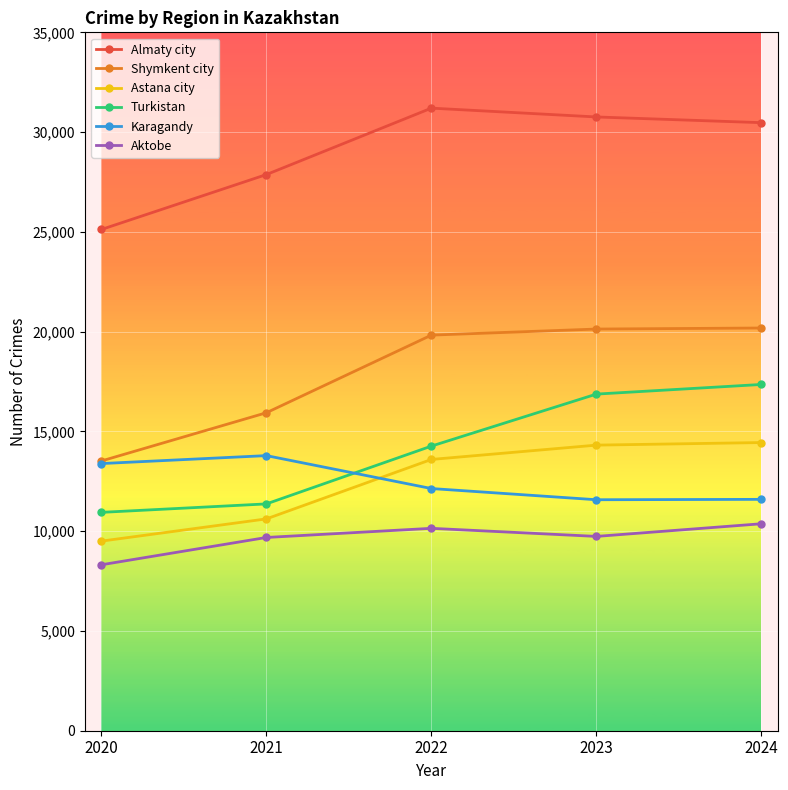

What is the value of the Aktobe point at the 2nd from the left?

9685